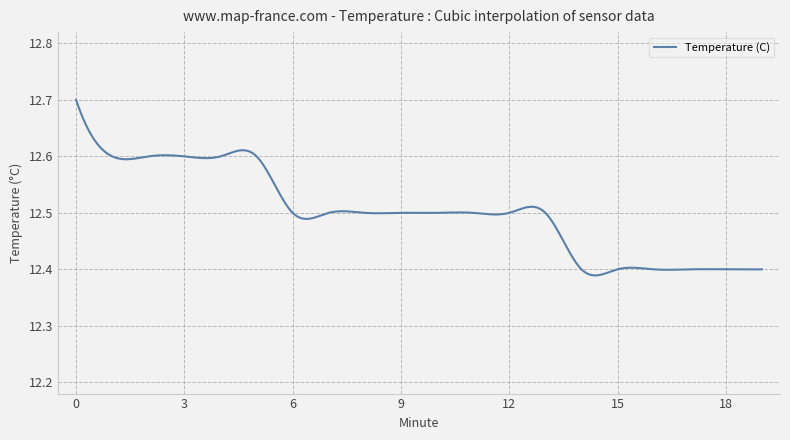

What is the difference between the maximum and second lowest values?

0.3